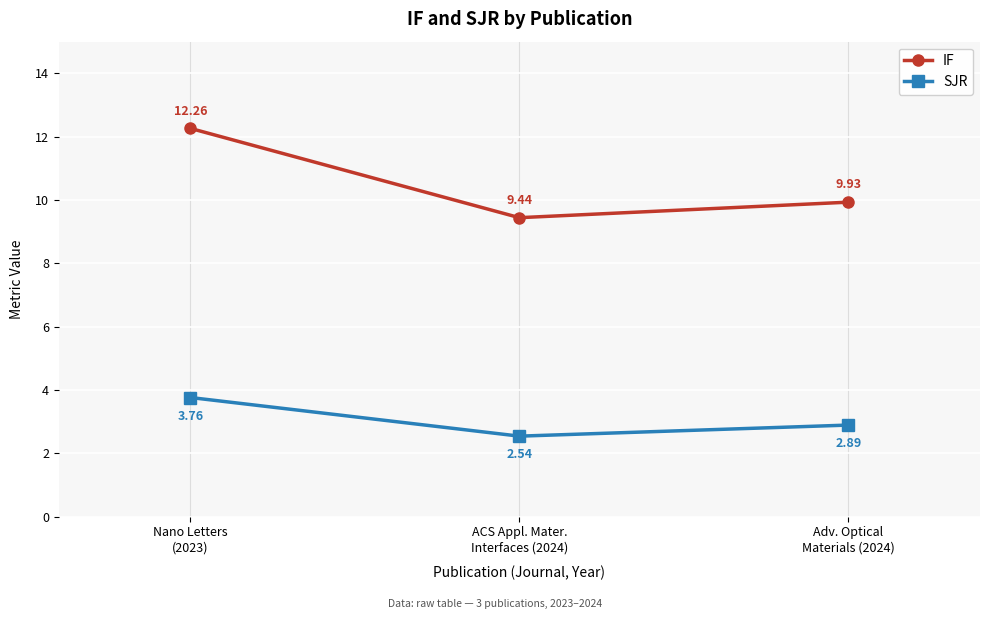

What is the label of the 2nd point from the left?

ACS Appl. Mater.
Interfaces (2024)